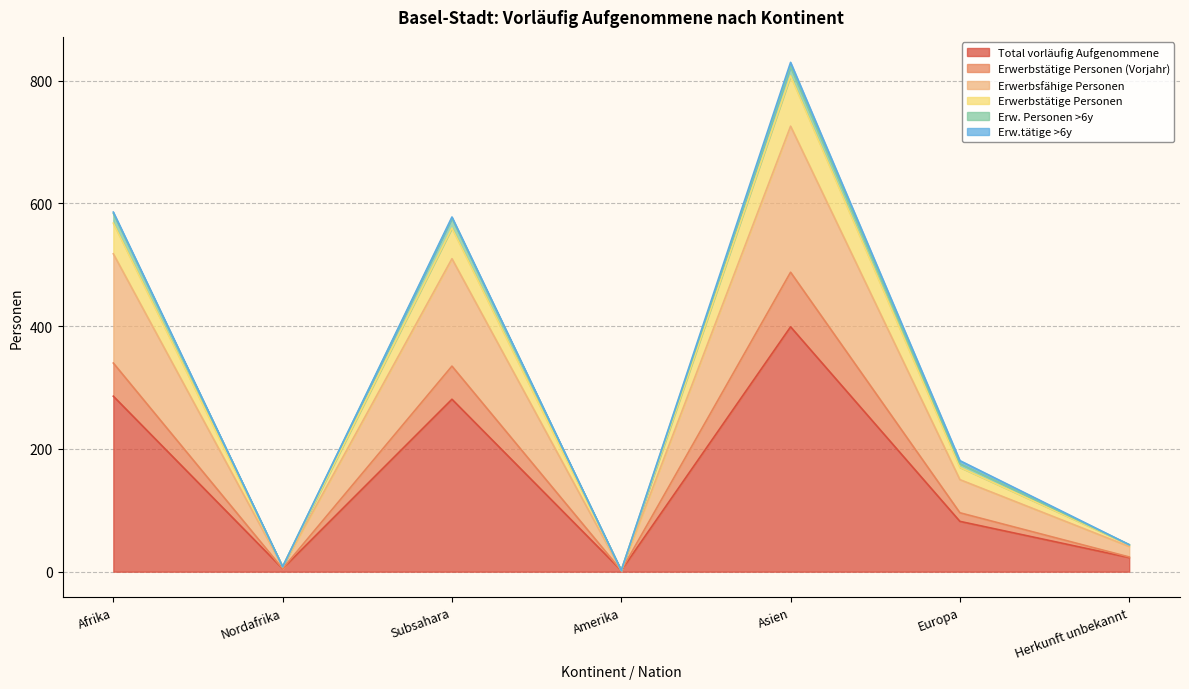

What is the minimum value for Erwerbsfähige Personen?

2